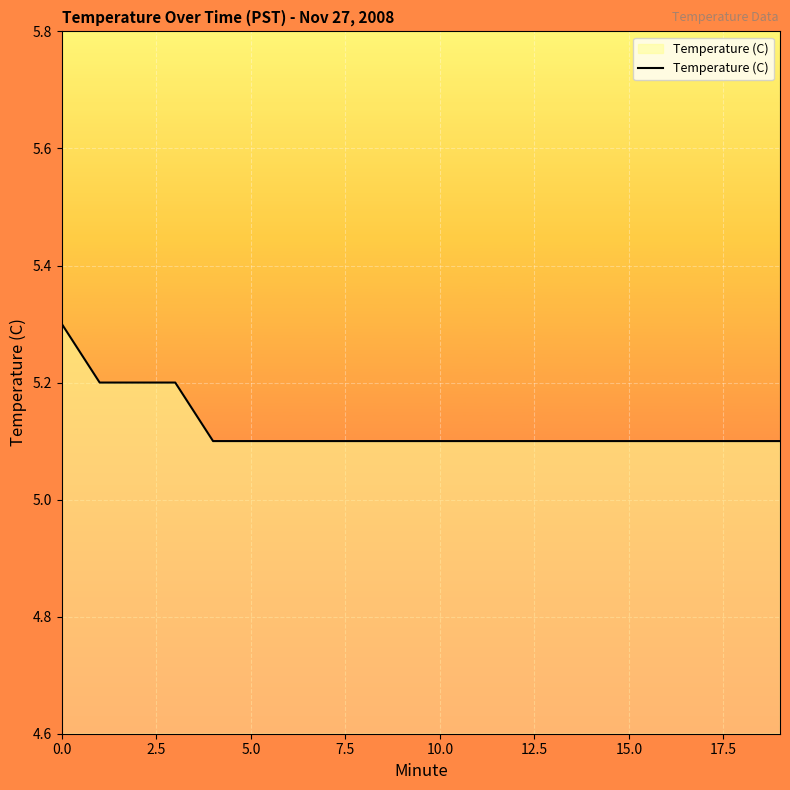

How many lines are shown in the chart?

1